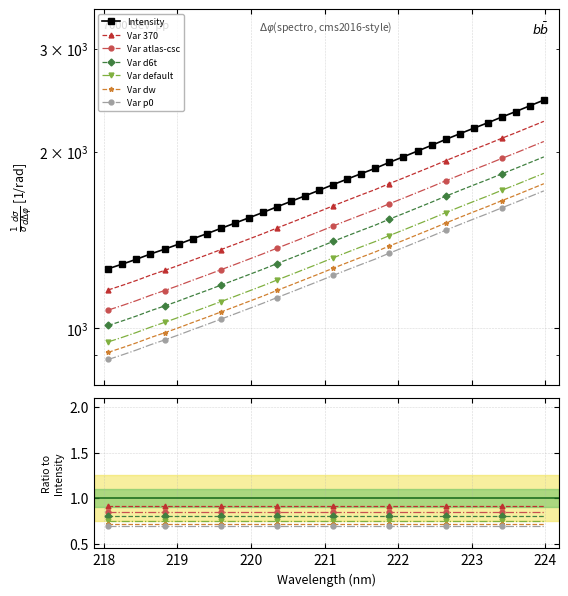

The value at 221.8812 is 886.1. True or false?

False